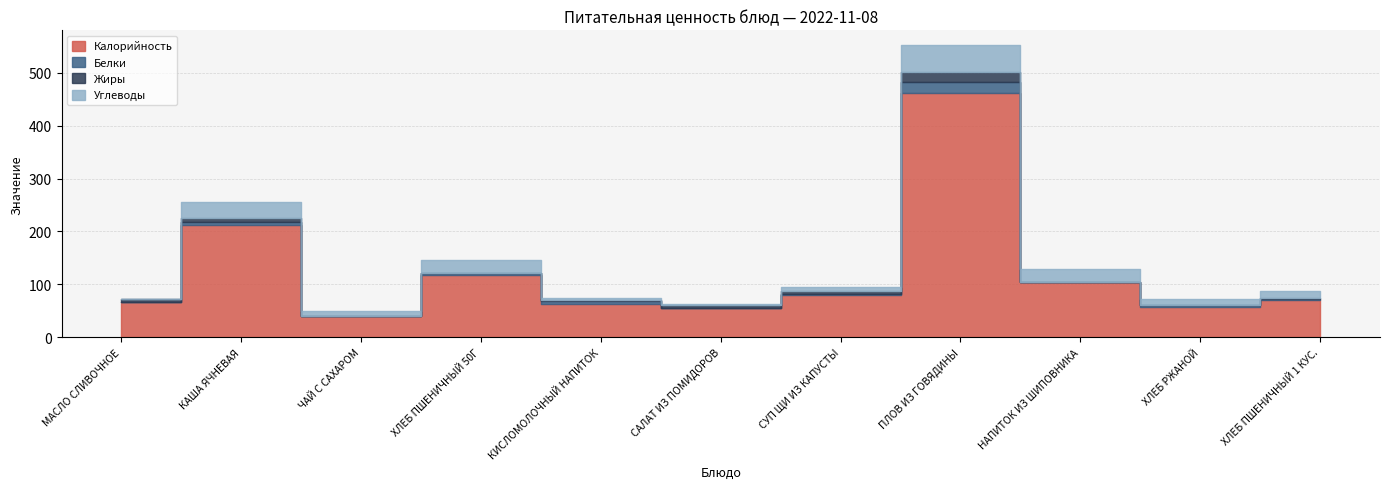

Which label corresponds to the largest value in the chart?

ПЛОВ ИЗ ГОВЯДИНЫ